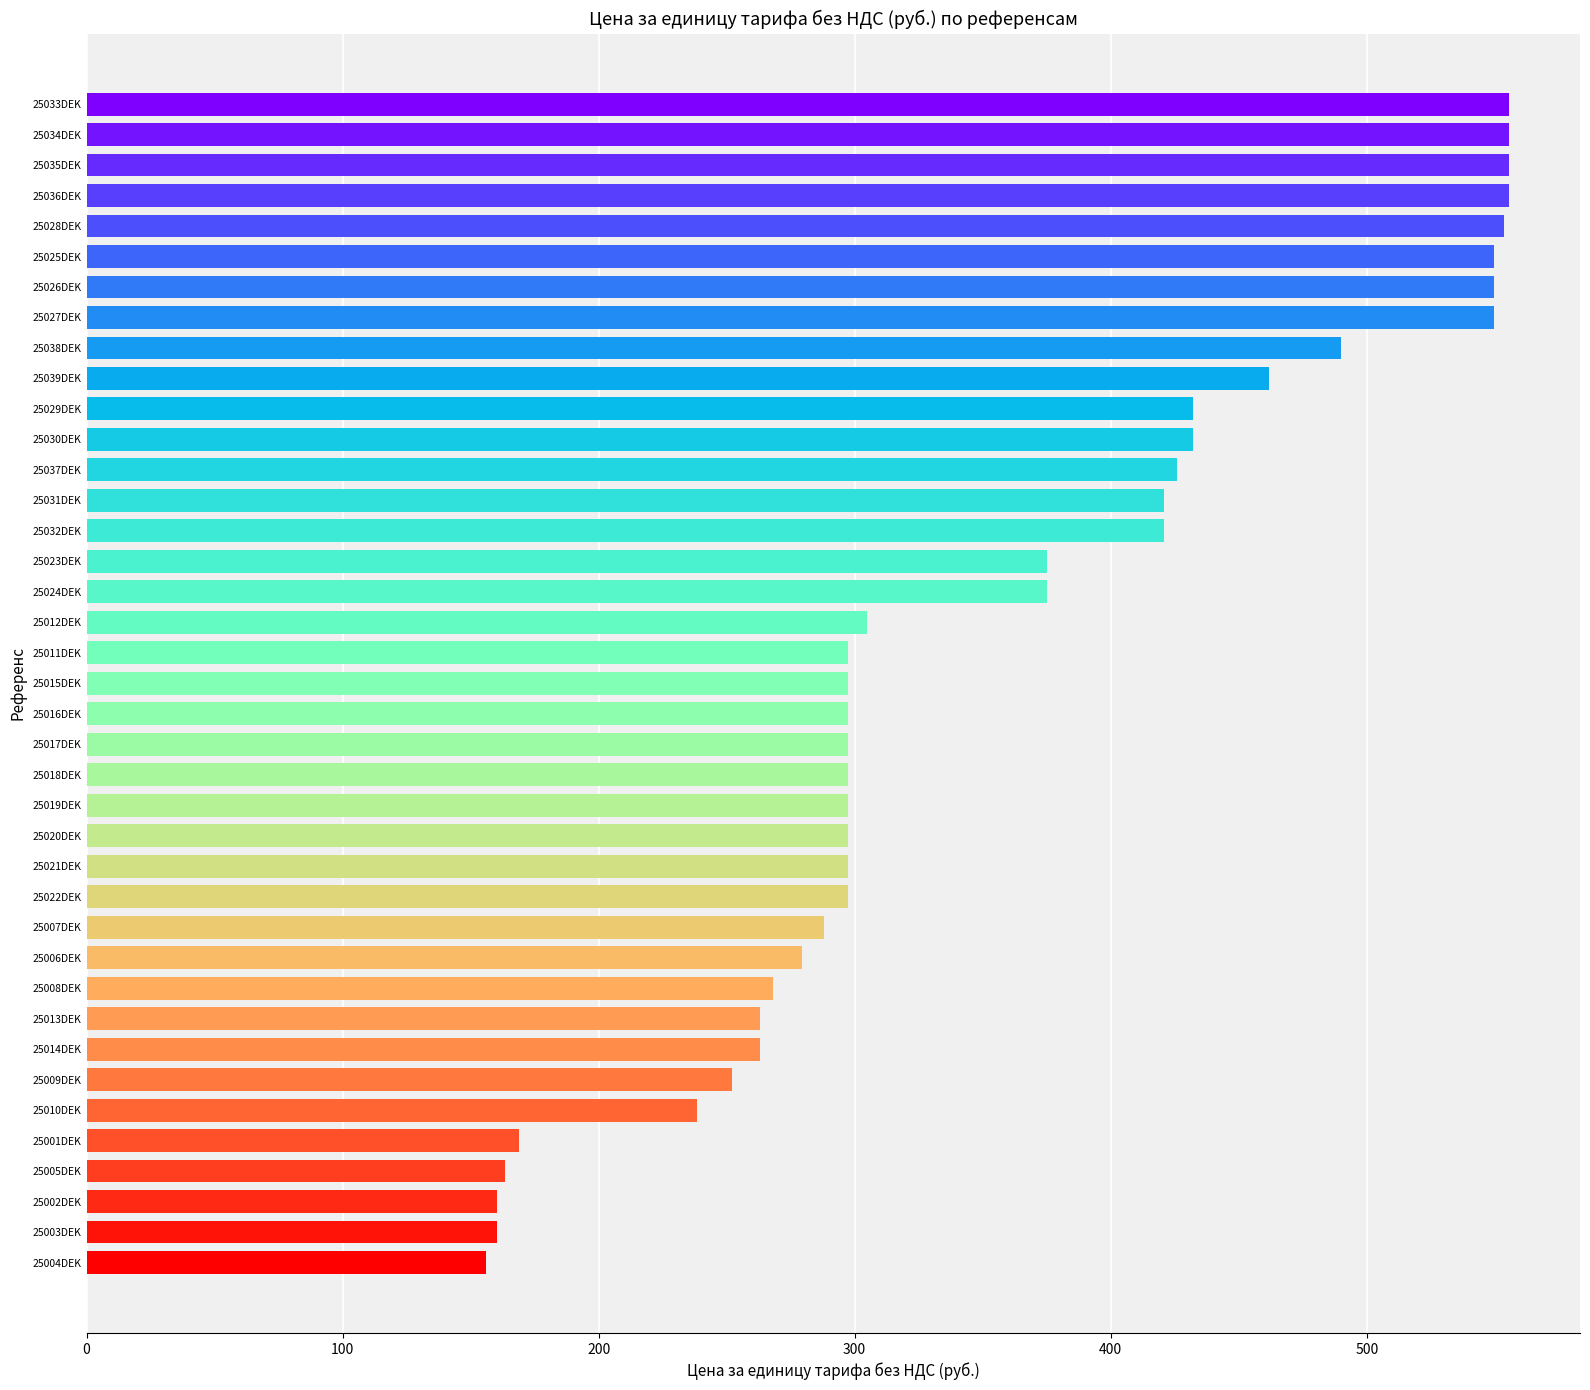

Count the number of data series in this chart.

1